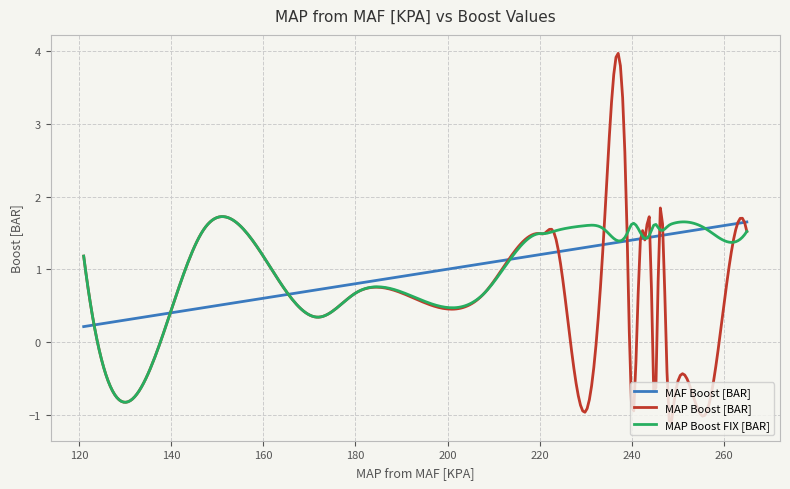

At how many categories does at least one series exceed 0?

300